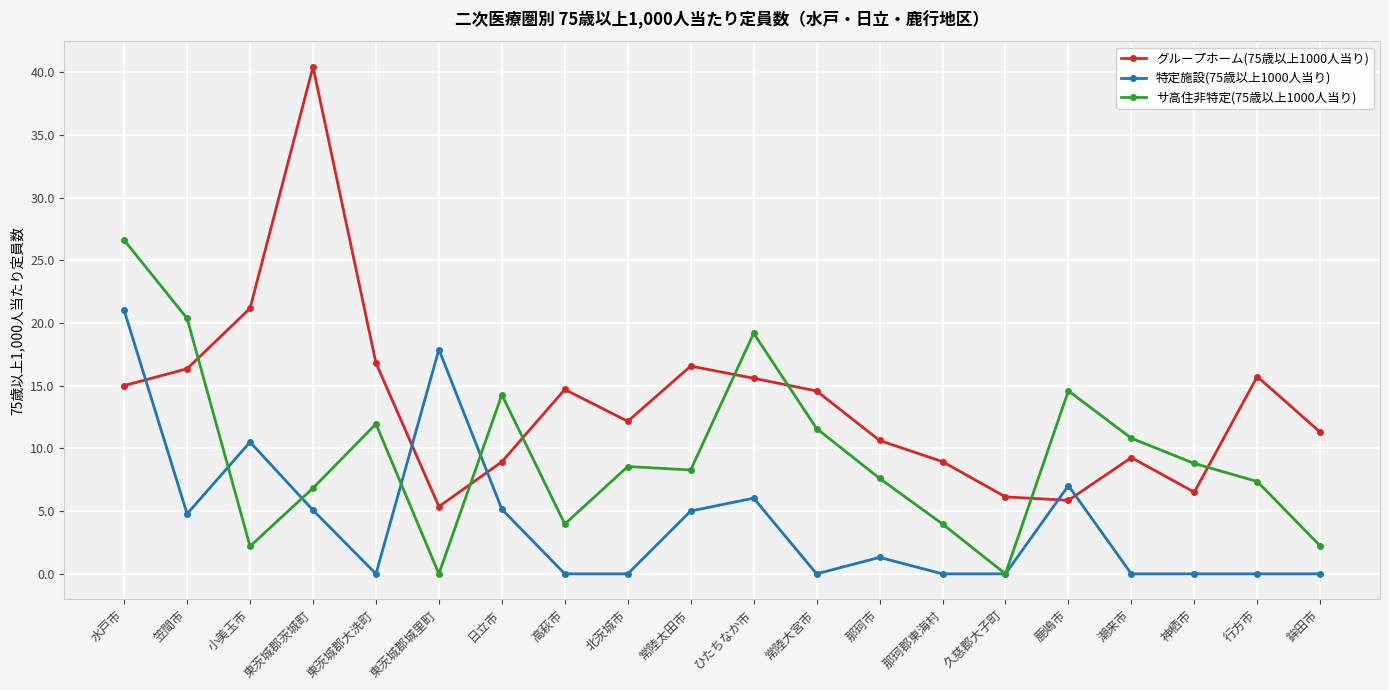

What is the greatest value displayed?

40.4